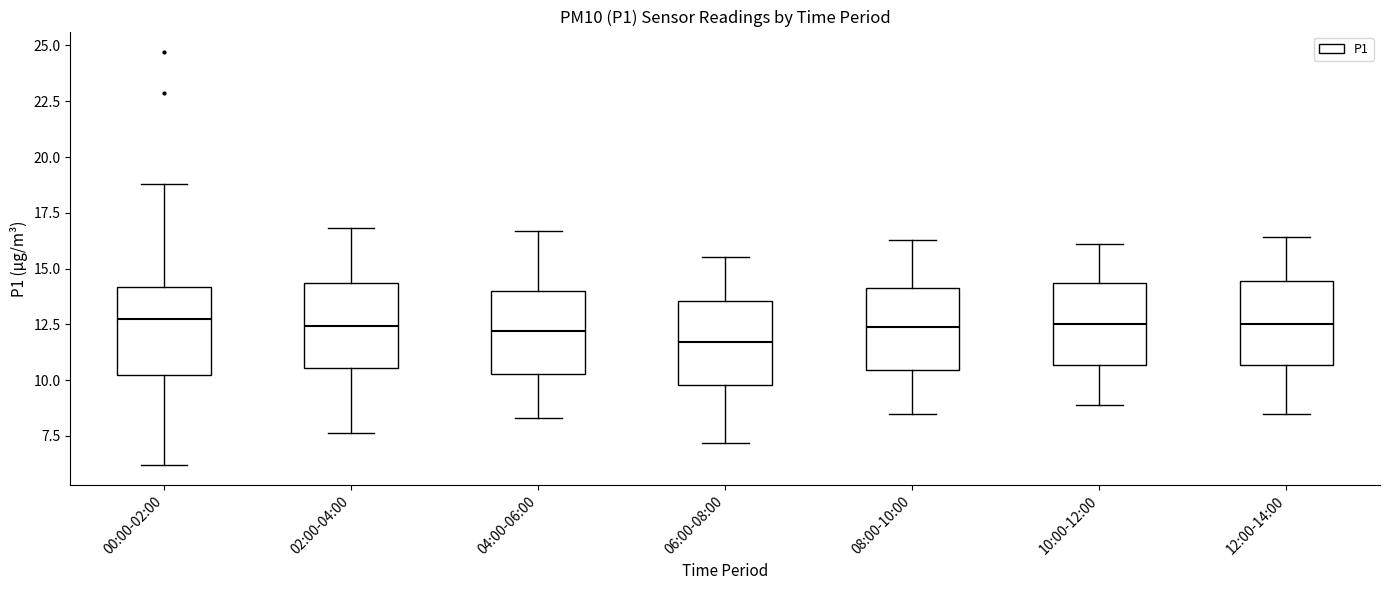

Reading left to right, read every box against the y-axis: the position of its median line, the range the box covers, and the ends of its whiskers. The values are not printed on the chart, so give them approximately, as read against the axis.

00:00-02:00: median 12.5, box 10.0 to 14.0, whiskers 6.0 to 19.0
02:00-04:00: median 12.5, box 10.5 to 14.5, whiskers 7.5 to 17.0
04:00-06:00: median 12.0, box 10.5 to 14.0, whiskers 8.5 to 16.5
06:00-08:00: median 11.5, box 10.0 to 13.5, whiskers 7.0 to 15.5
08:00-10:00: median 12.5, box 10.5 to 14.0, whiskers 8.5 to 16.5
10:00-12:00: median 12.5, box 10.5 to 14.5, whiskers 9.0 to 16.0
12:00-14:00: median 12.5, box 10.5 to 14.5, whiskers 8.5 to 16.5